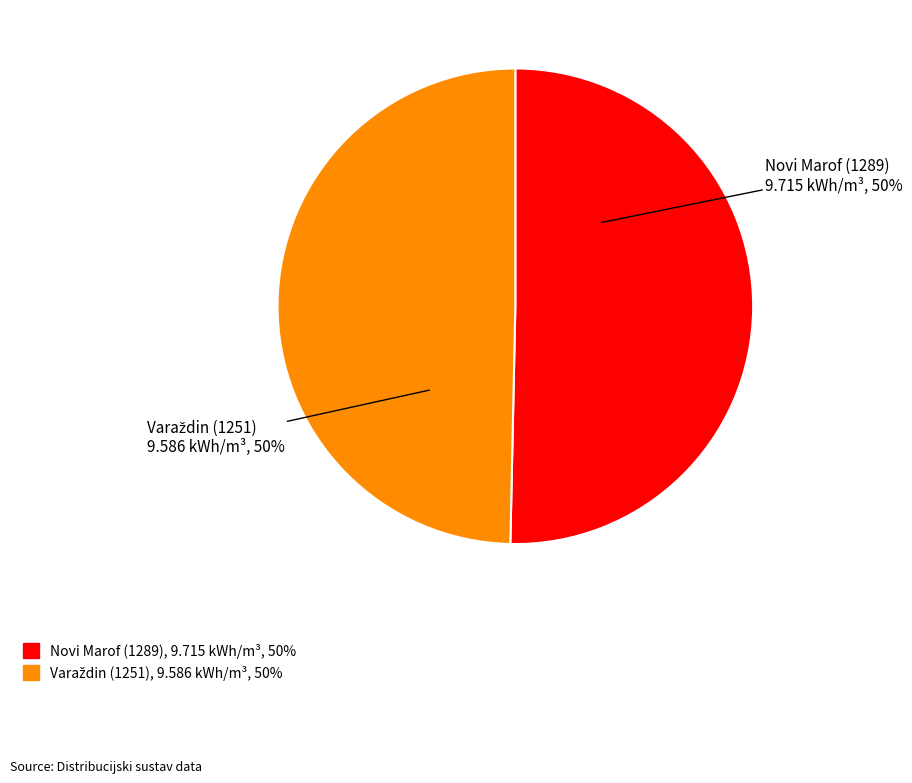

To the nearest percent, what is the average slice percentage?

50%